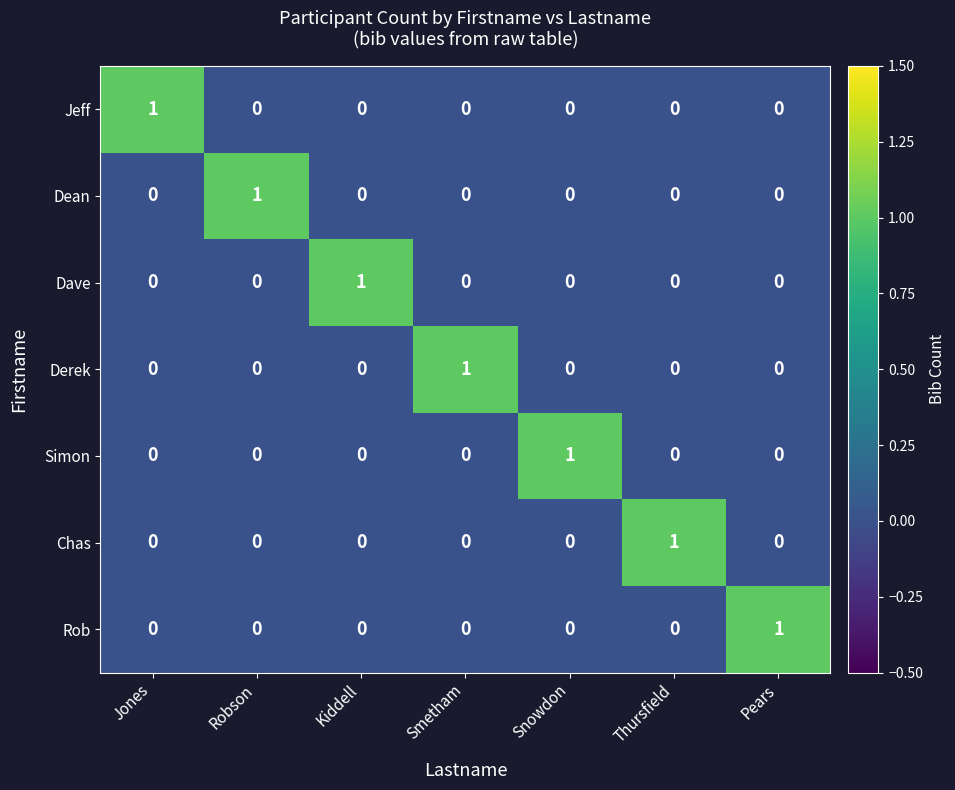

The value of Rob at Thursfield is 0. True or false?

True